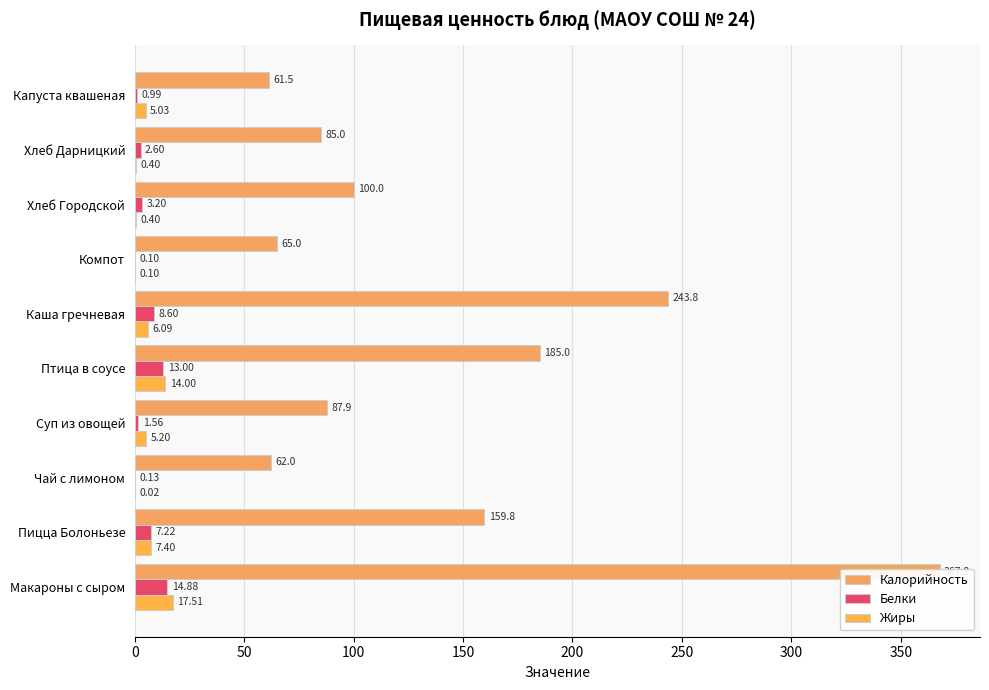

Between 350 and 150, which is larger?

350